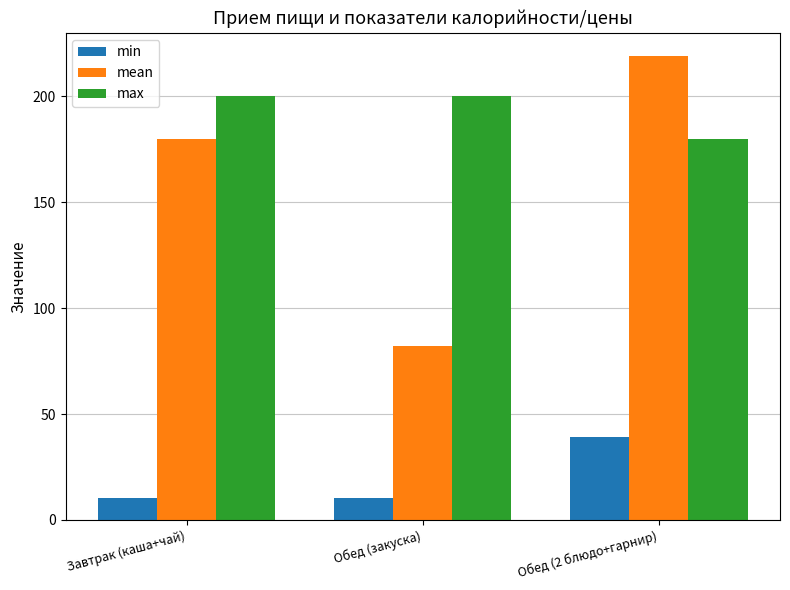

Which series has the largest total across all categories?

max